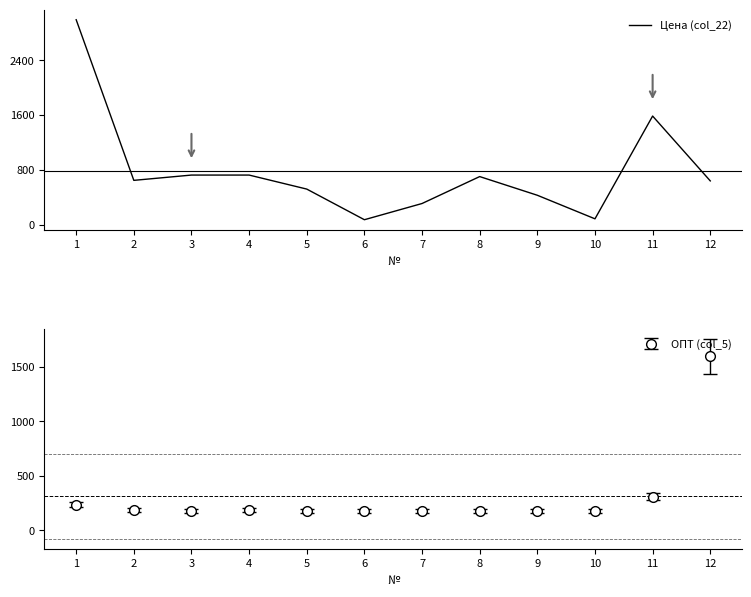

At which label does the data first exceed 652?

1